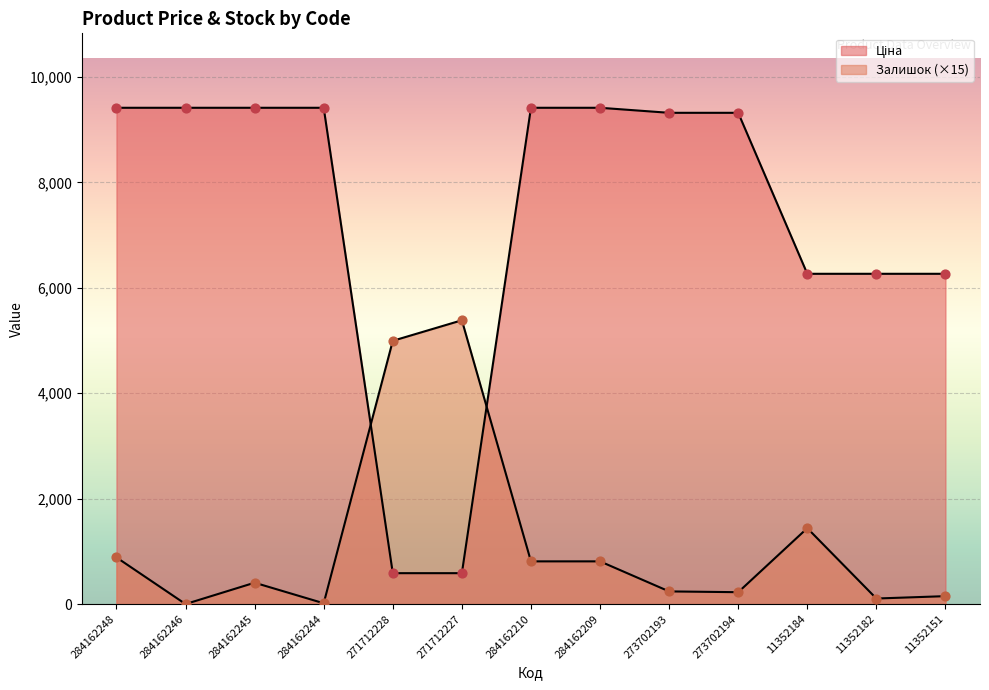

What are all the series names shown in the legend?

Ціна, Залишок